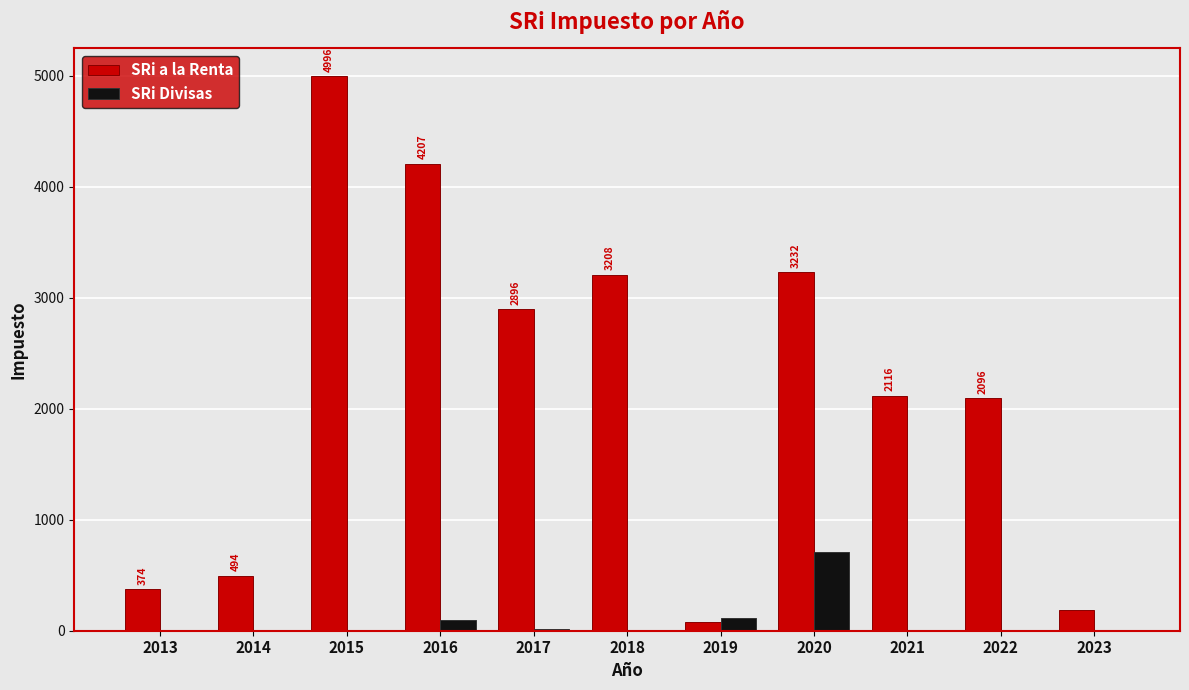

How many groups of bars are there?

11